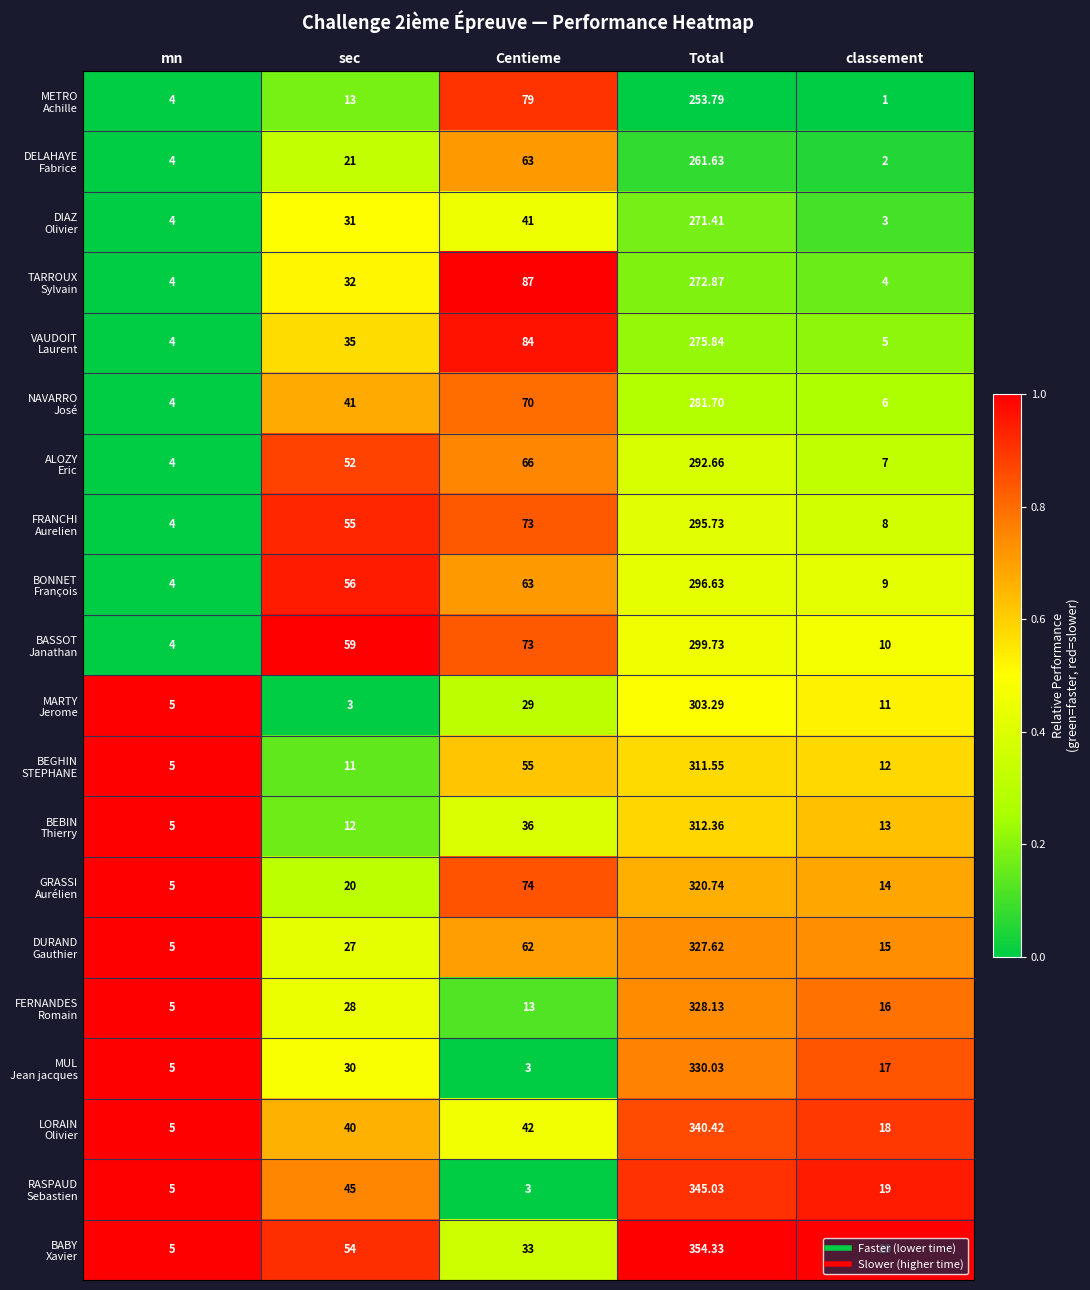

At which category is the sum across all series the highest?

Total